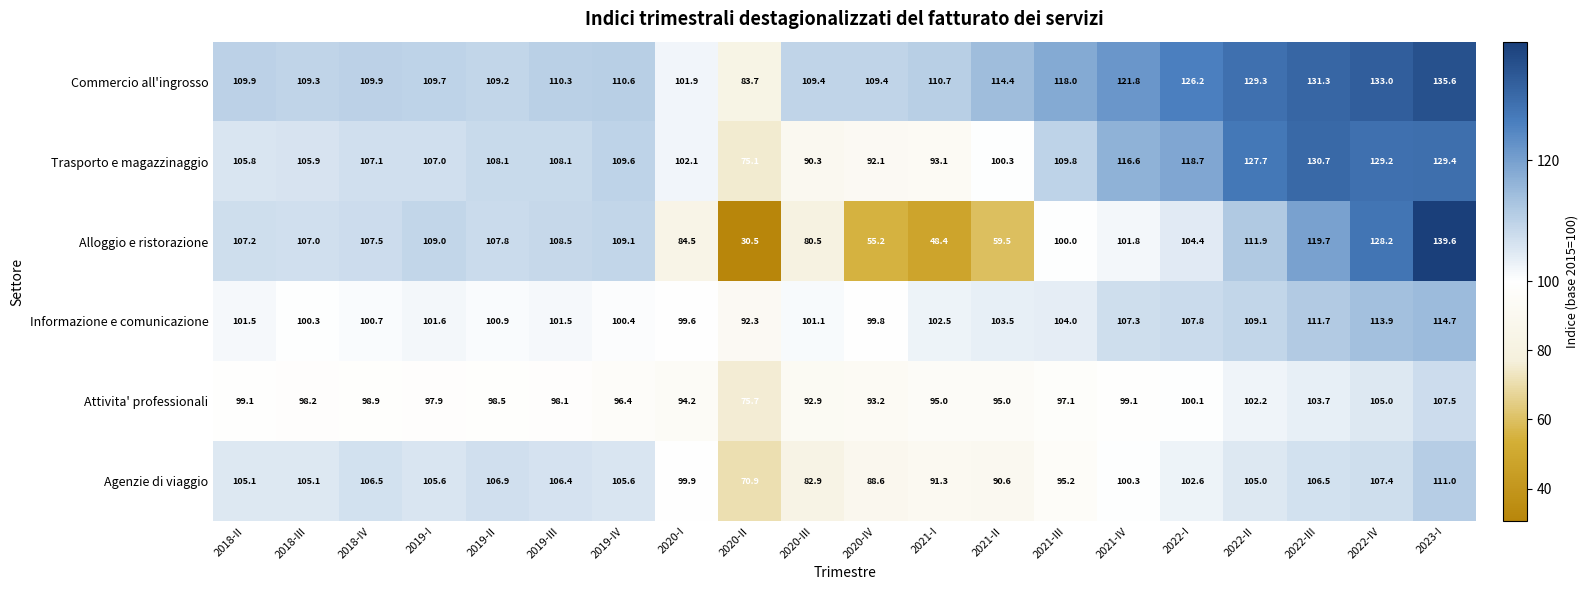

Between 2019-II and 2023-I, which series saw the biggest shift?

Alloggio e ristorazione